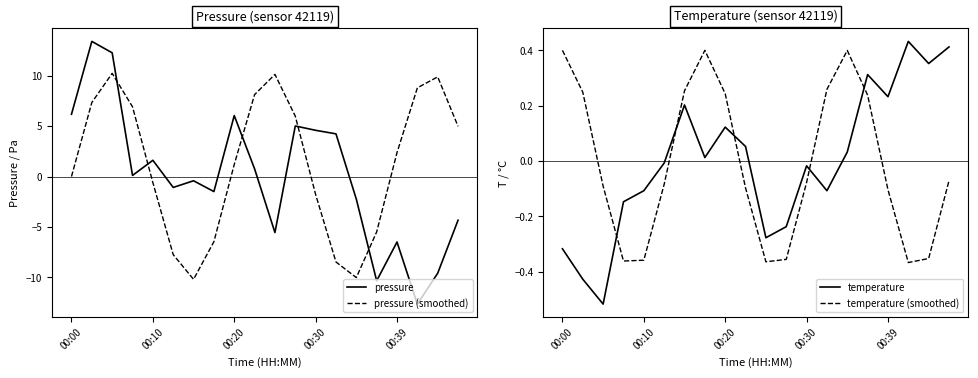

What is the maximum value for pressure (smoothed)?

10.2